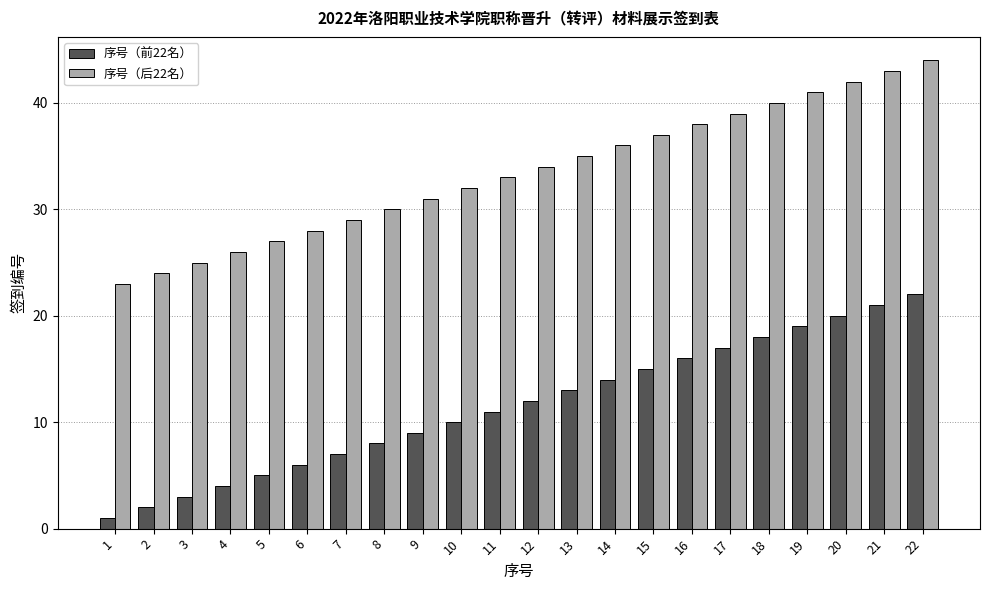

What is the difference between the second highest and minimum values in the 序号（前22名） series?

20